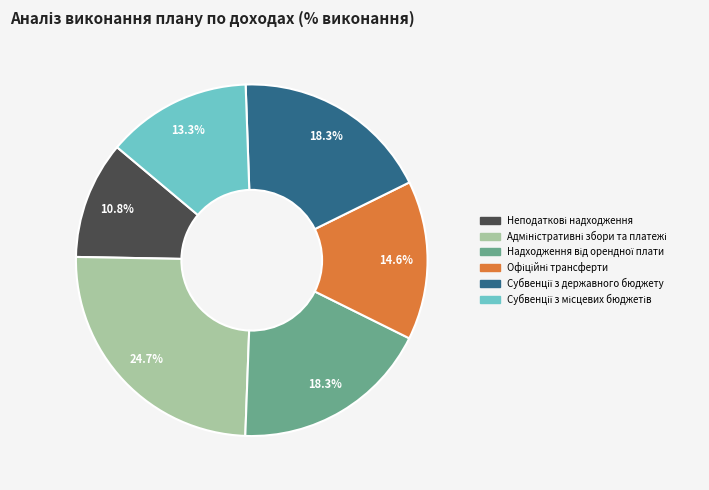

Is there a majority slice in this chart?

No